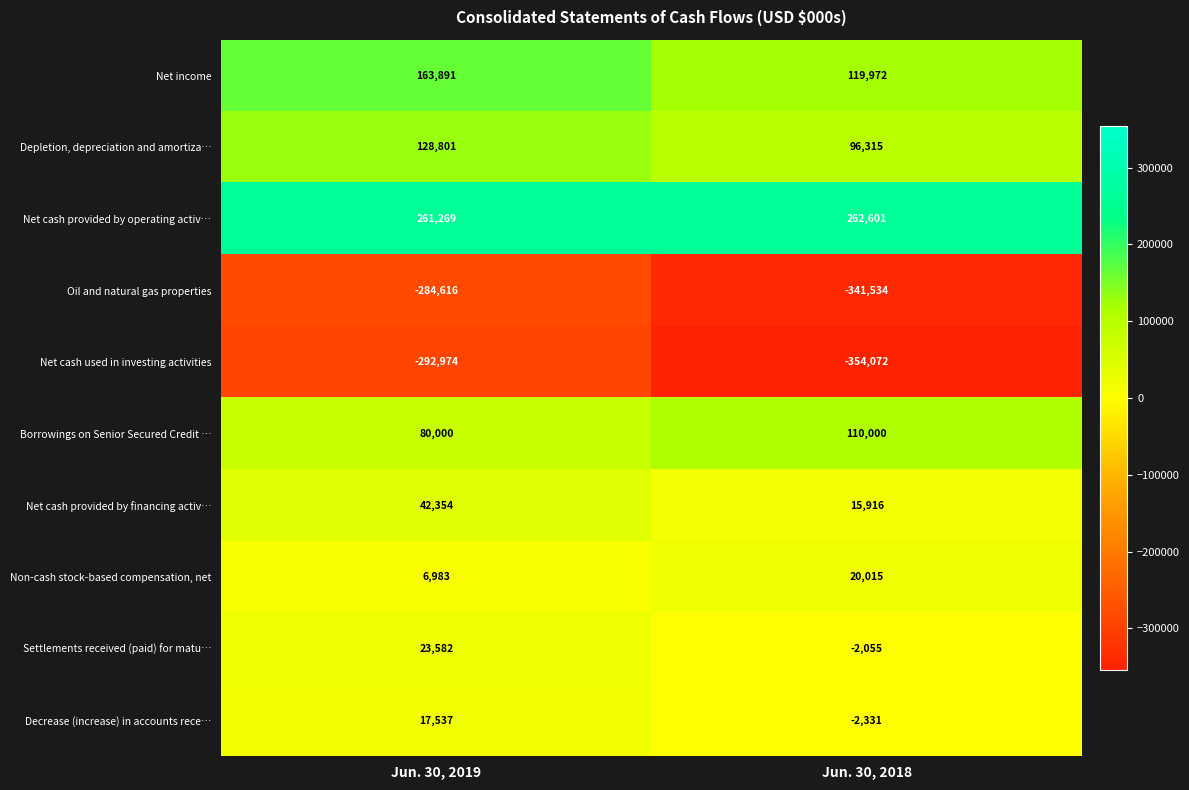

What is the sum of all Decrease (increase) in accounts rece… values?

15206